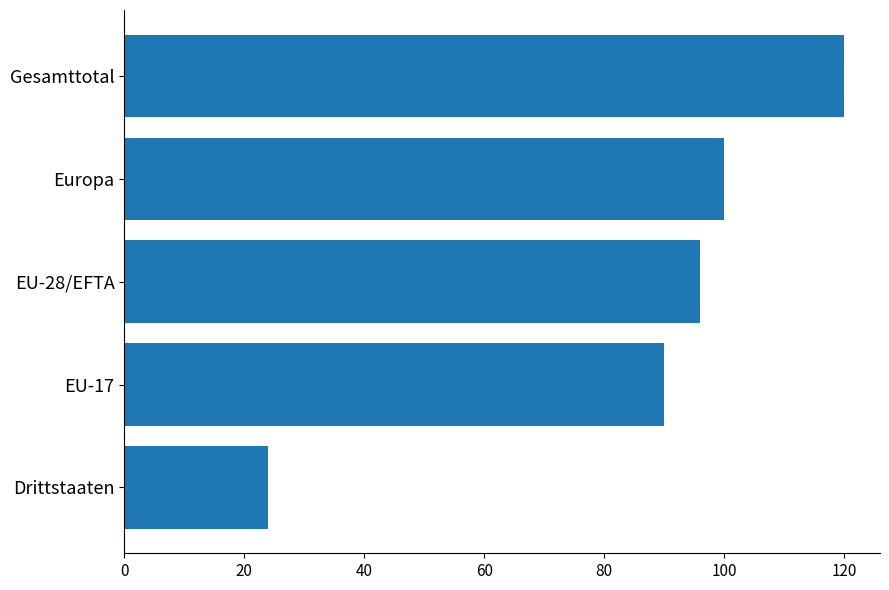

The value at EU-17 is 90. True or false?

True